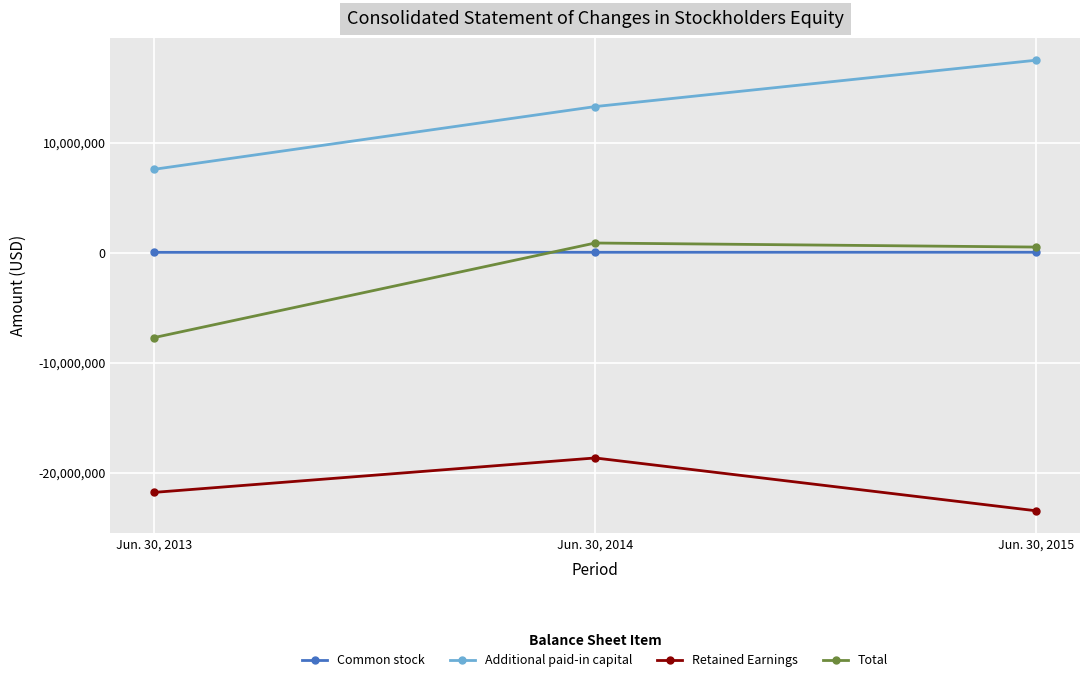

What are all the series names shown in the legend?

Common stock, Additional paid-in capital, Retained Earnings, Total